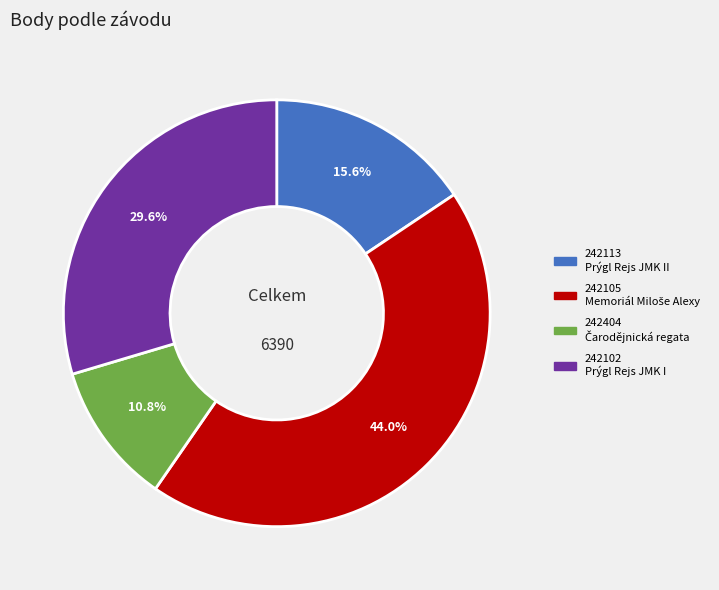

Which slice is the largest?

242105